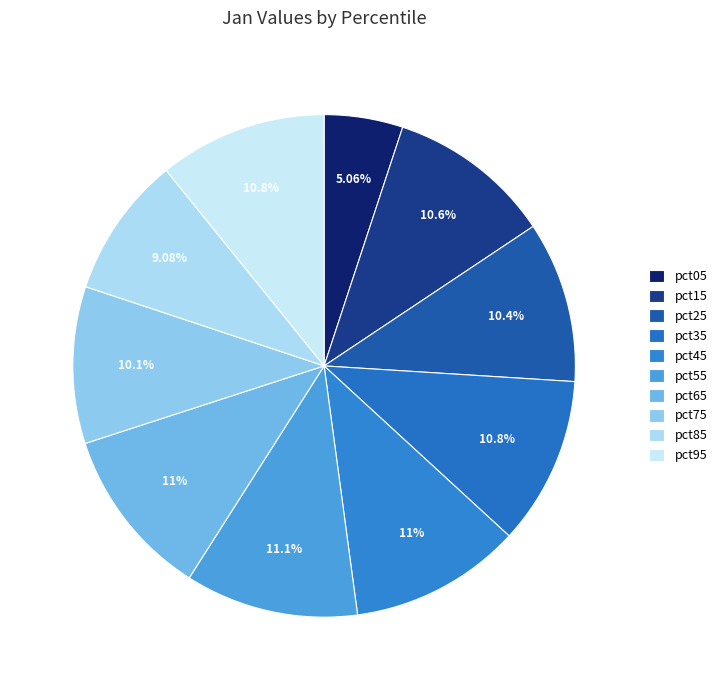

Is pct15 the majority of the pie?

No